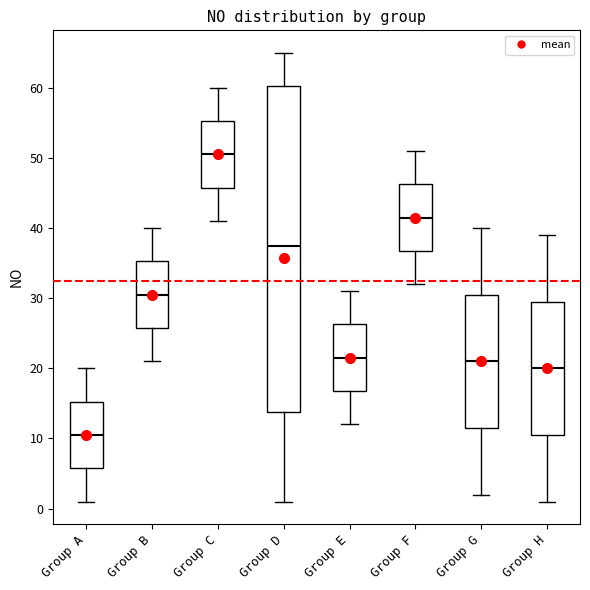

Where does the lower whisker of the box for Group H end on the y-axis? The values are not printed on the chart, so give them approximately, as read against the axis.

1